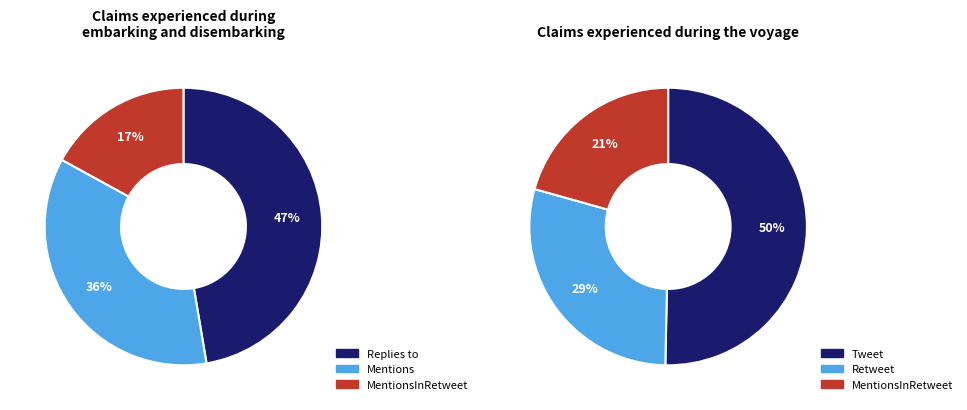

Which slice is the smallest?

MentionsInRetweet